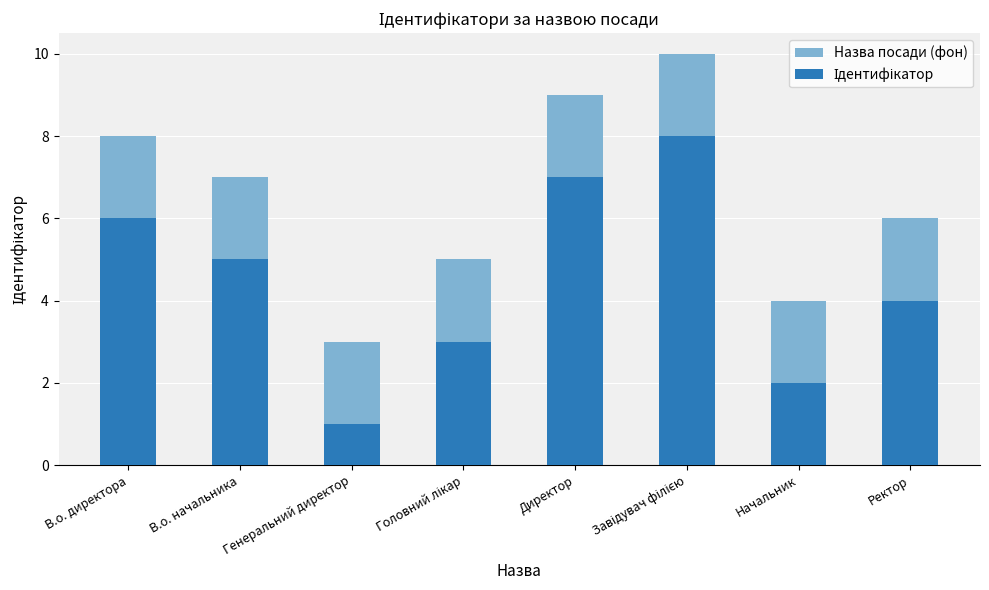

At which category does the chart reach its minimum across all series?

Генеральний директор